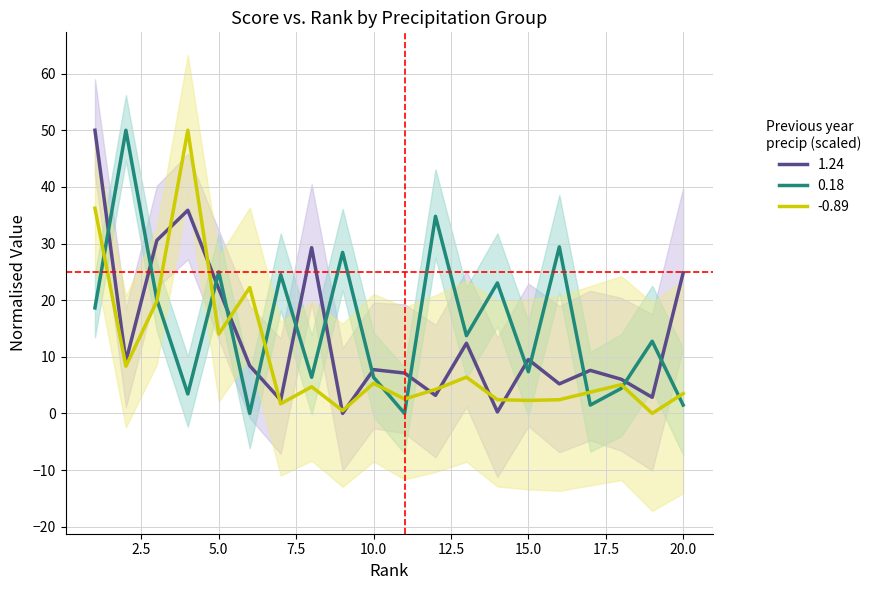

Does the chart have visible grid lines?

Yes